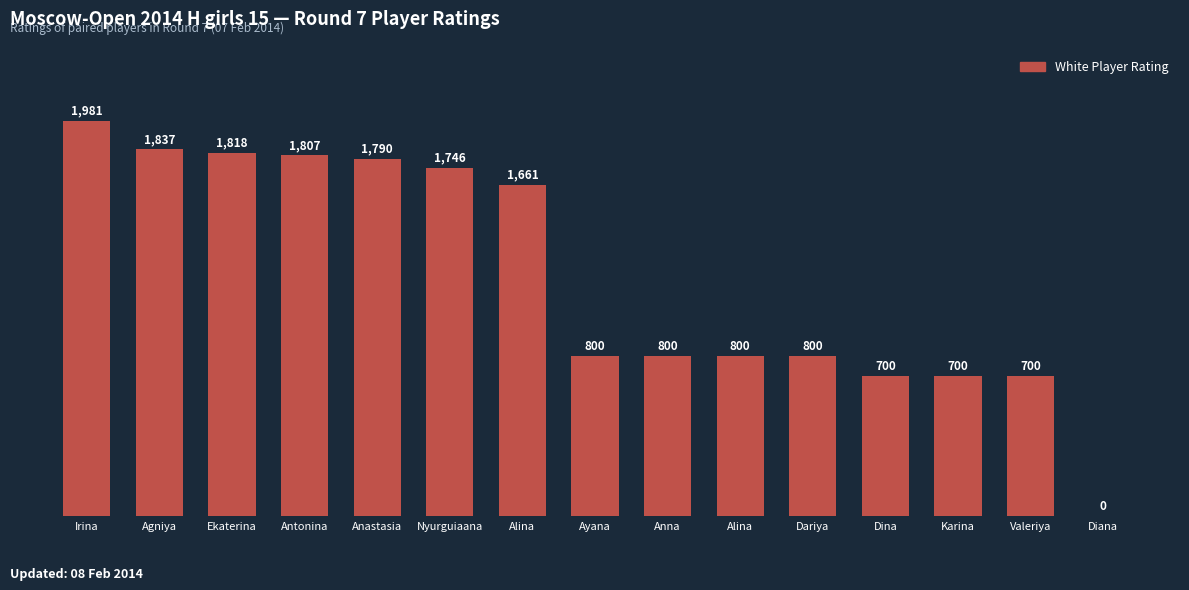

Count the number of categories in the chart.

15